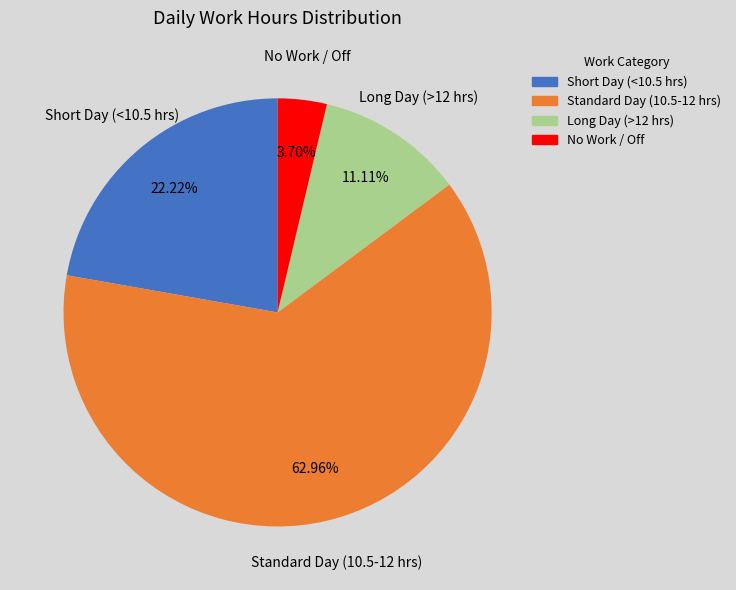

Is there a majority slice in this chart?

Yes